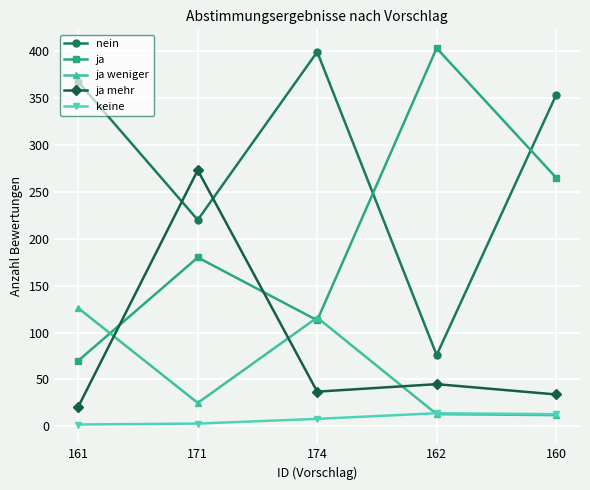

True or false: ja has a value of 171 at 174.

False